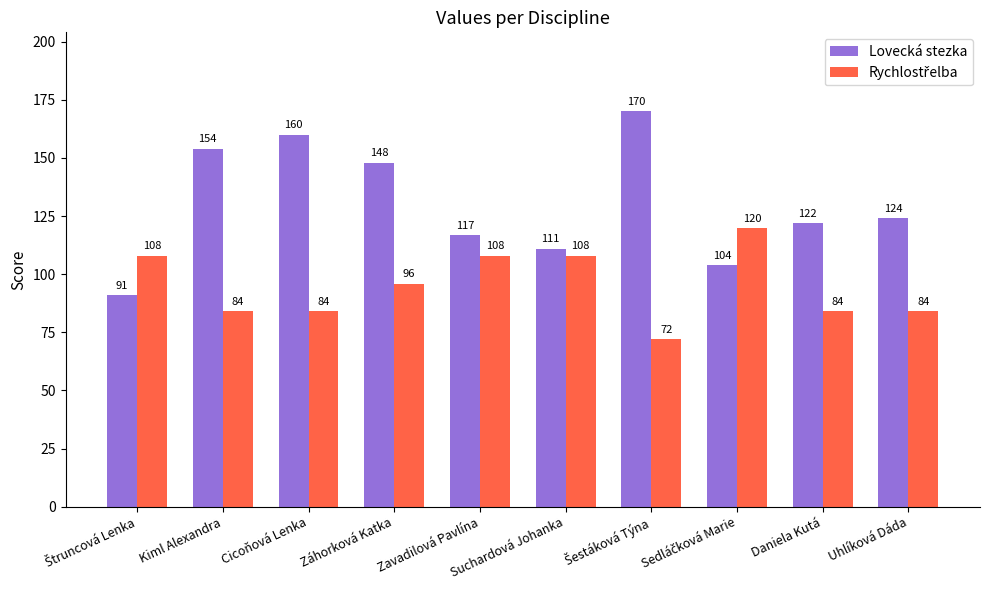

What is the sum of the Lovecká stezka values at Suchardová Johanka and Cicoňová Lenka?

271